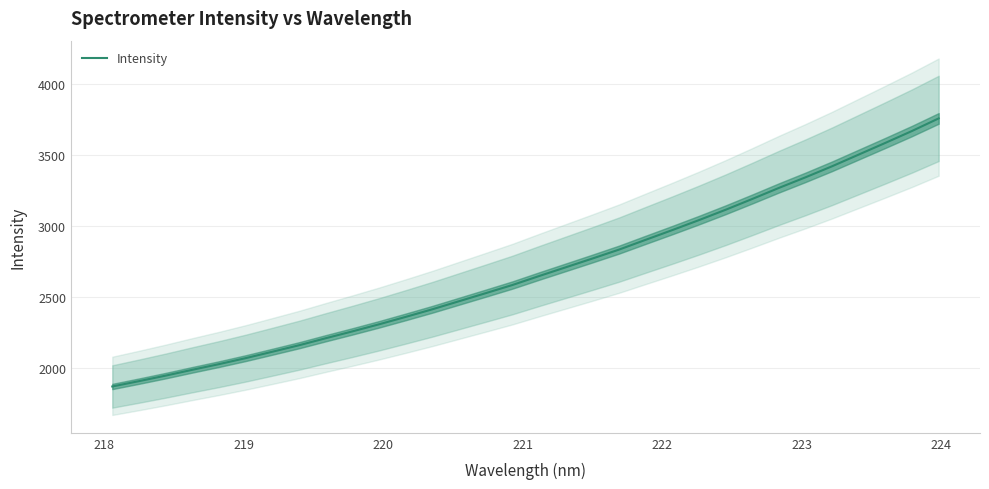

True or false: there are more than 1 points higher than both neighbors.

False